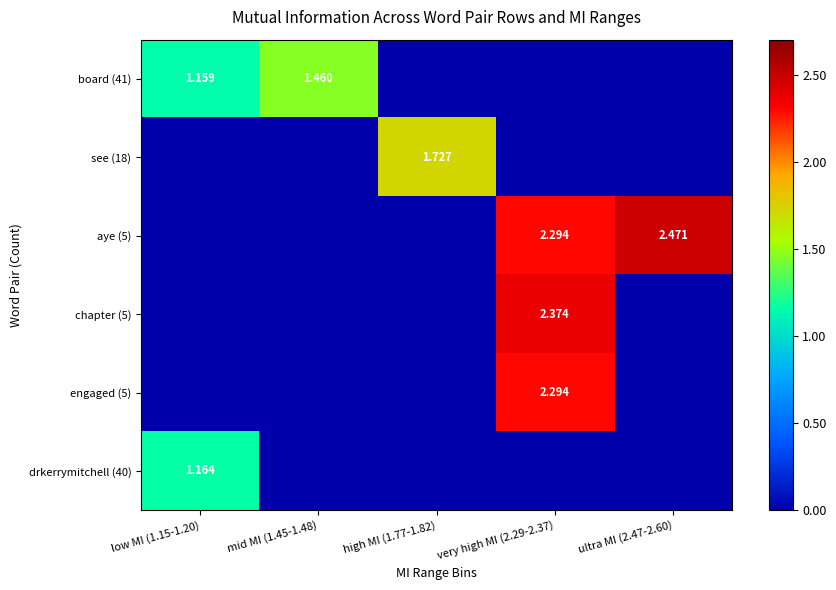

How many aye (5) values are between 0 and 2?

3